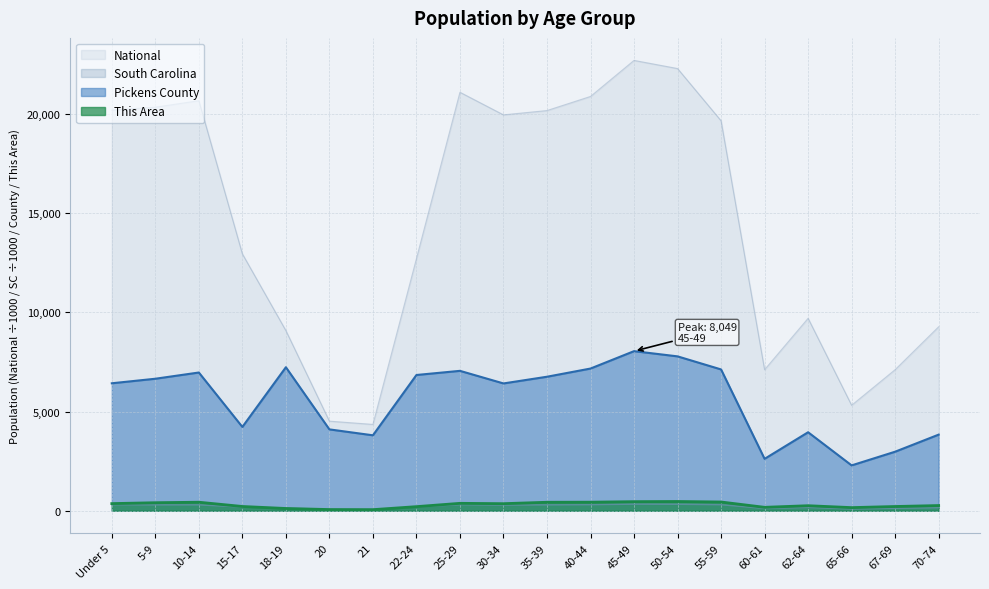

What are all the series names shown in the legend?

National, South Carolina, Pickens County, This Area